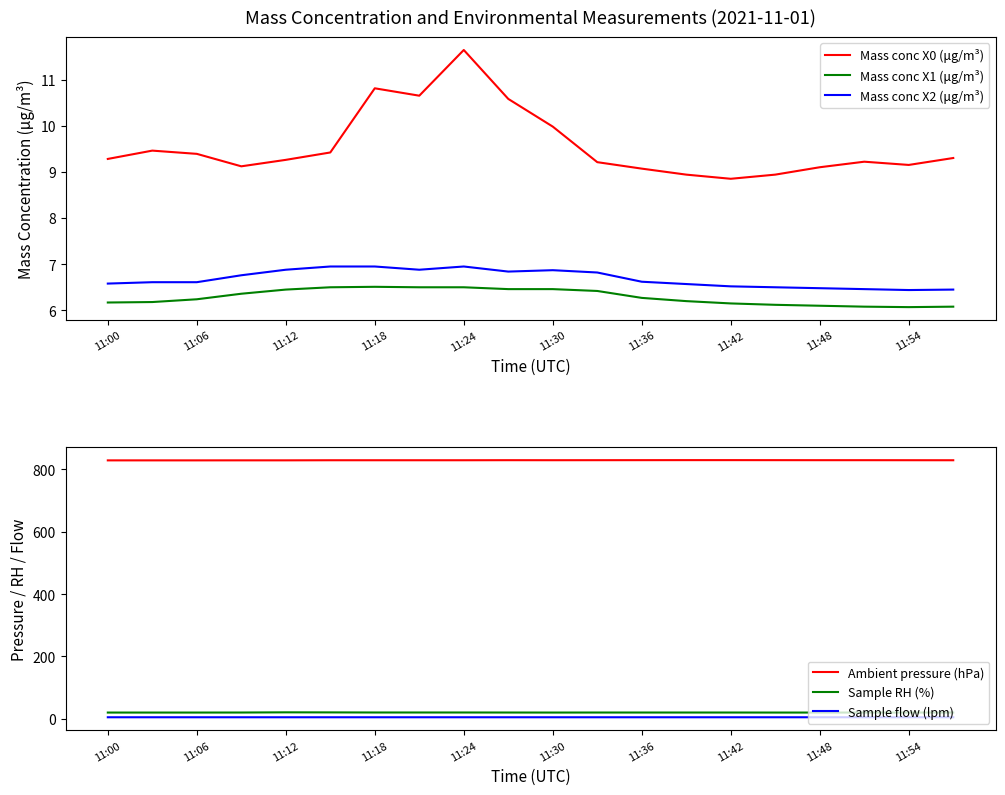

How many distinct data groups are displayed?

6